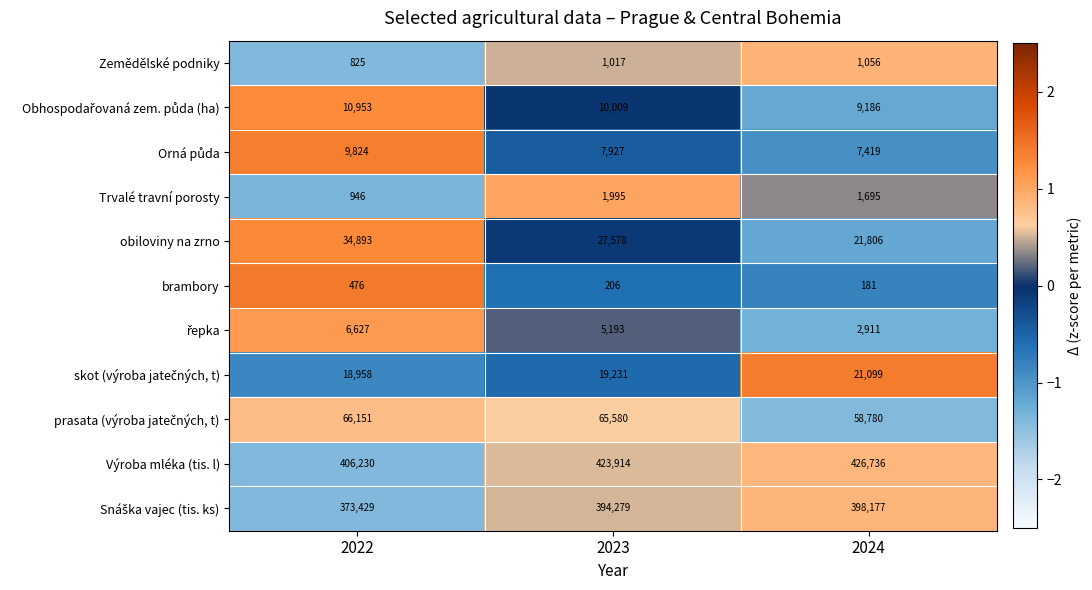

At which category is the sum across all series the highest?

2023